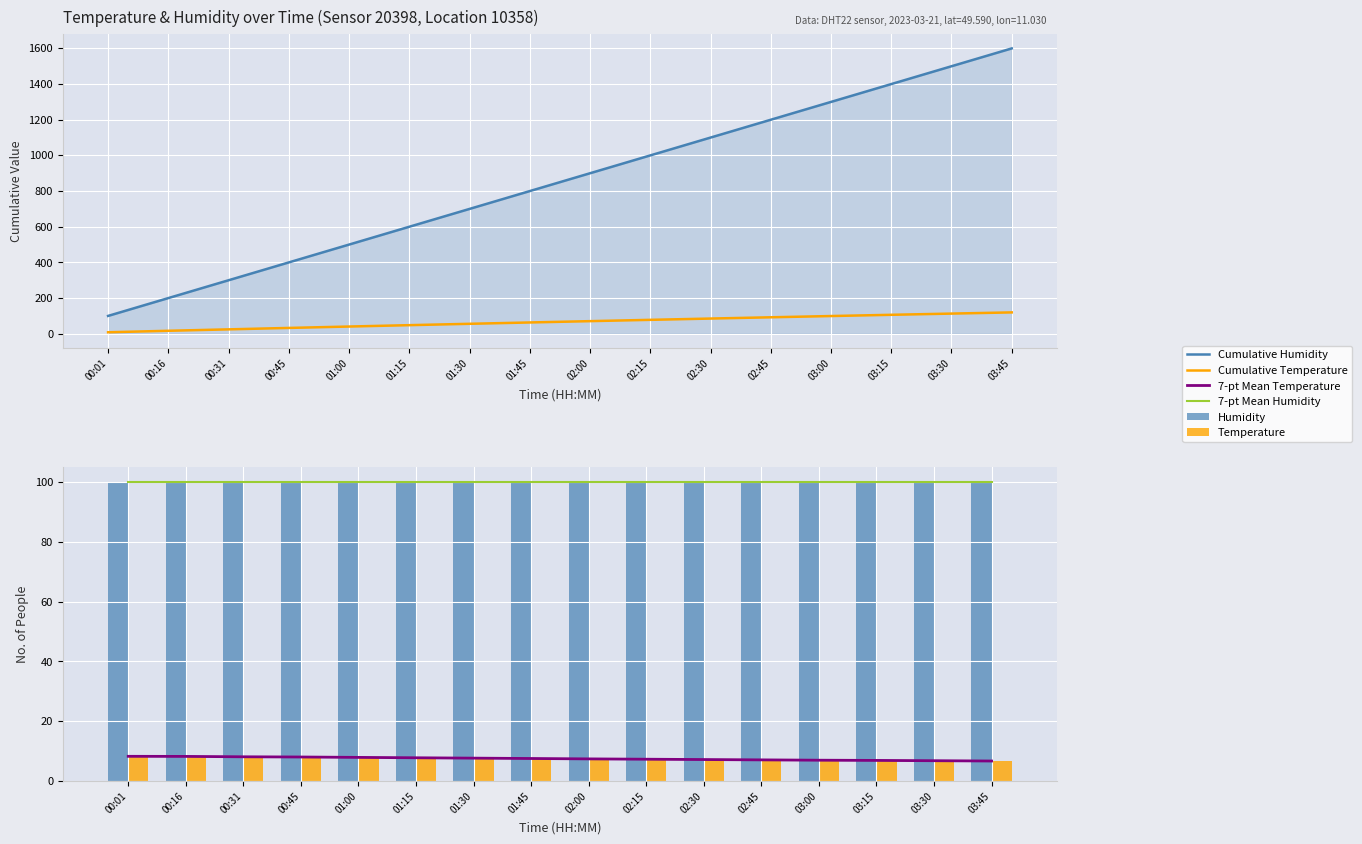

At which category is the sum across all series the highest?

03:45